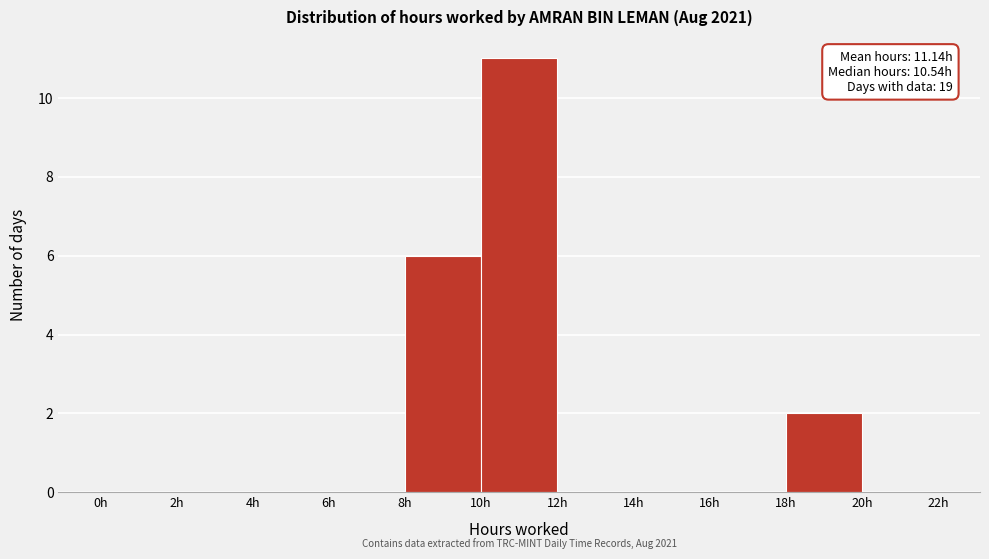

Which range on the x-axis has the tallest bar?

10 to 12